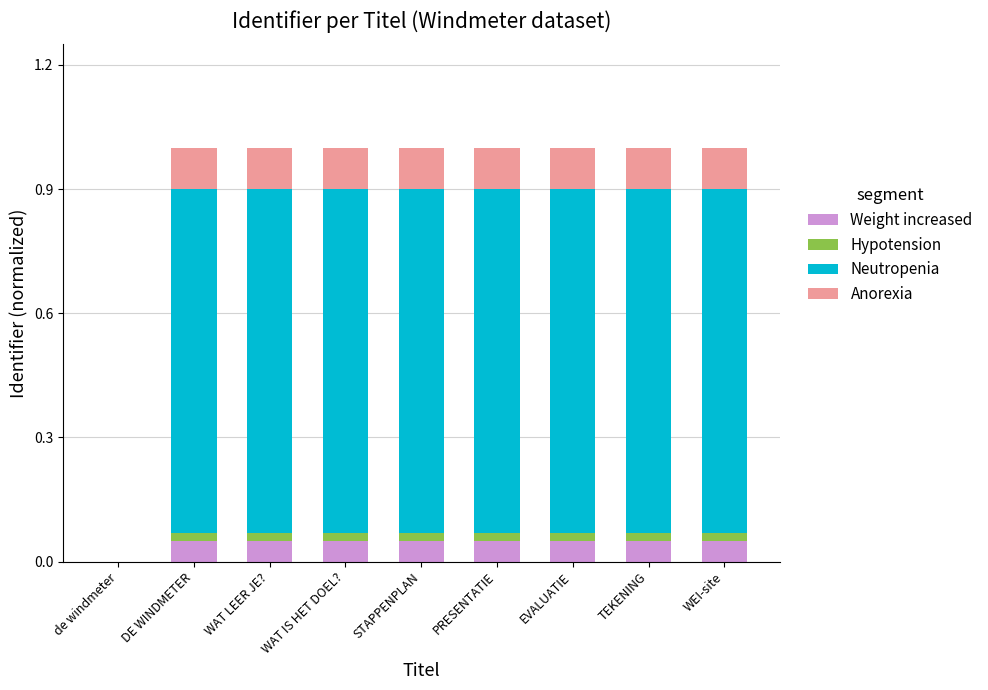

What is the label of the 6th bar from the left?

PRESENTATIE